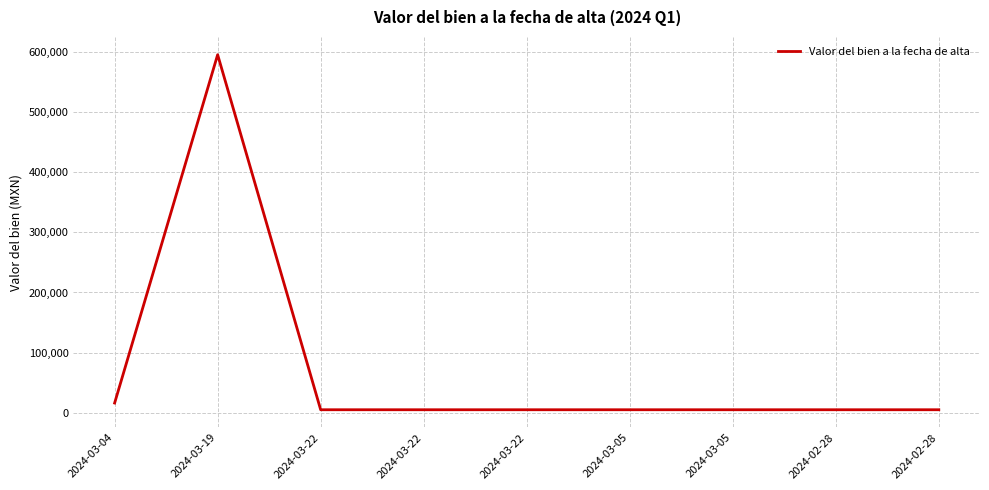

True or false: there are more than 0 points higher than both neighbors.

True